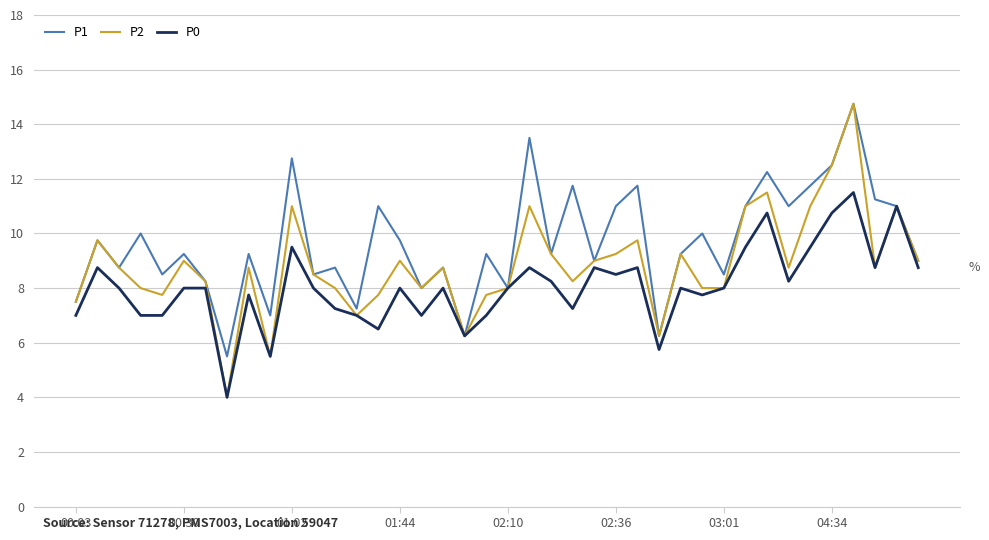

Rank the series by their average value, from highest to lowest.

P1, P2, P0